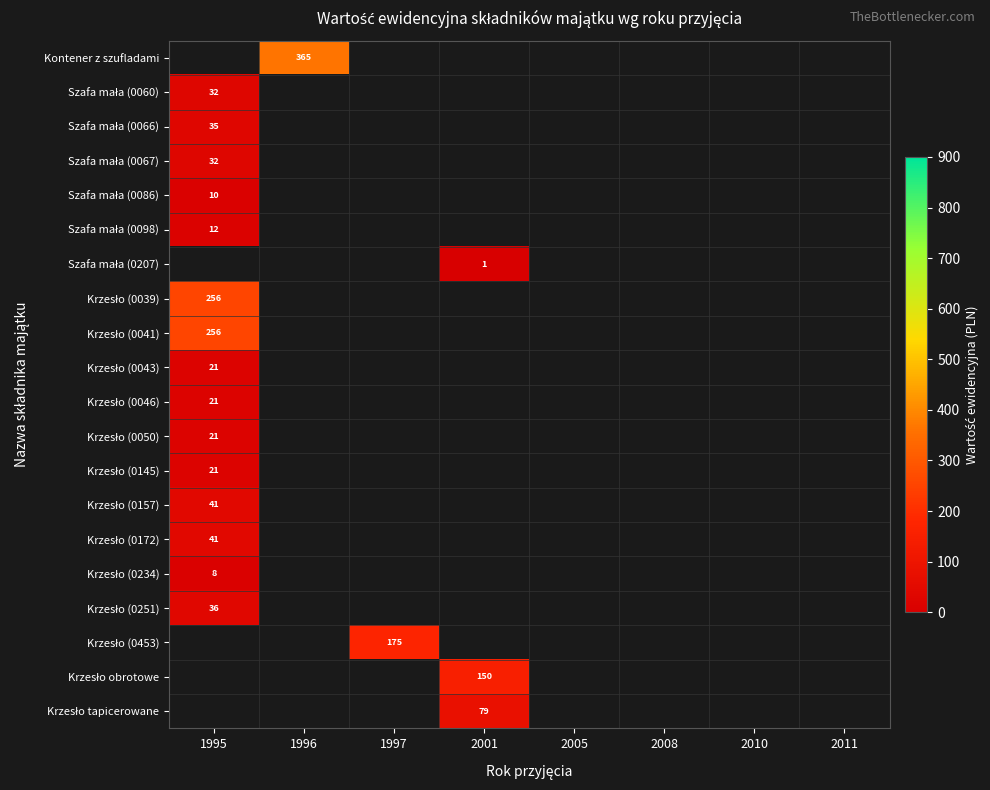

At which label is Krzesło (0234) closest to 8?

1995